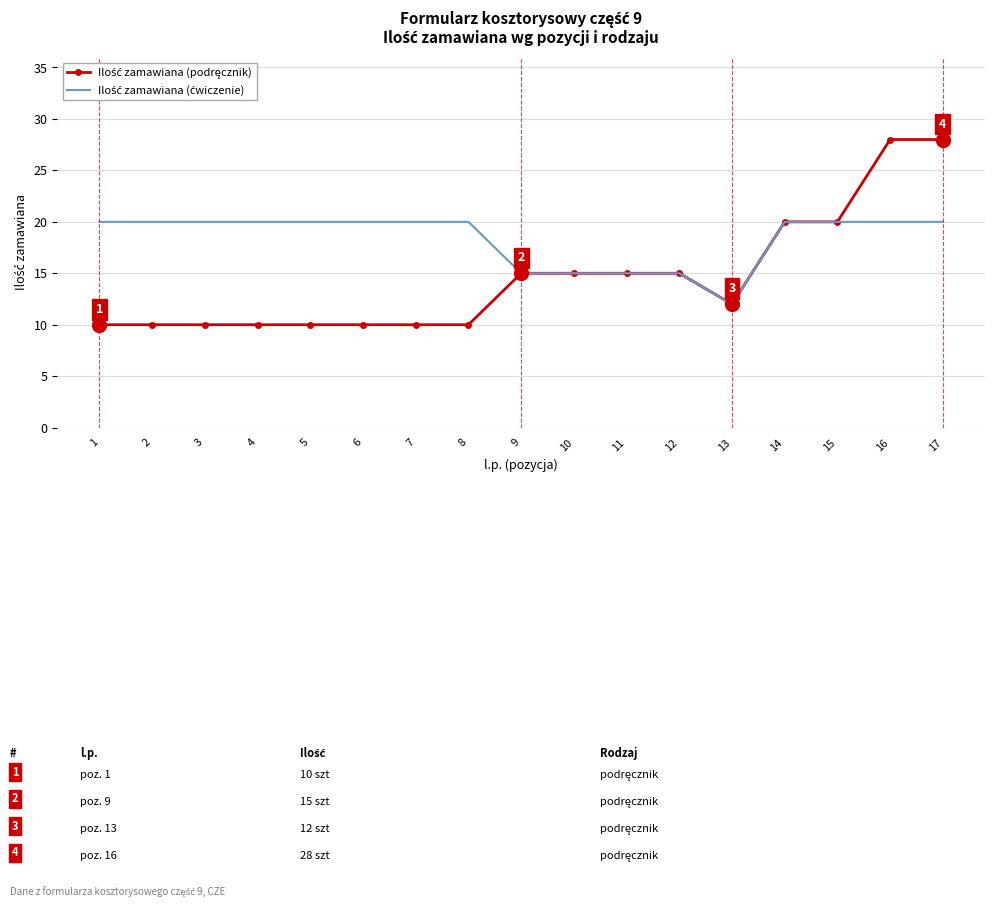

What is the total value across all series at 6?

30